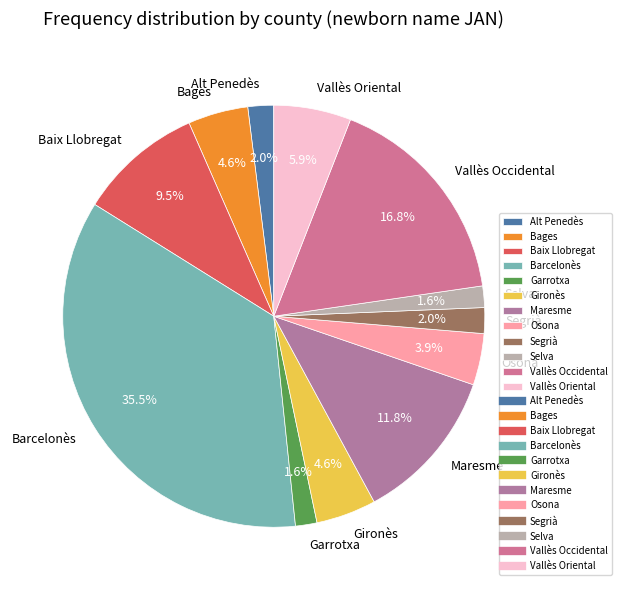

Count the number of slices in the pie.

12